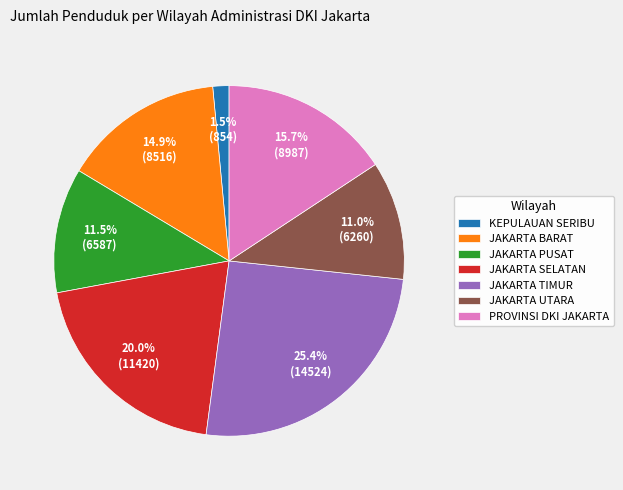

The JAKARTA PUSAT slice represents 2% of the pie. True or false?

False